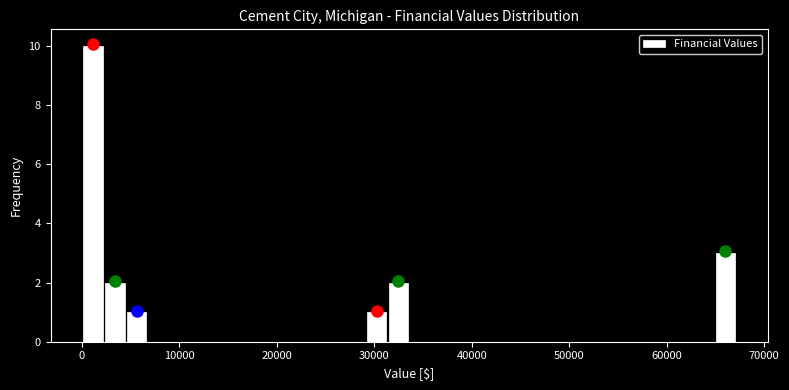

Around what value on the x-axis is the tallest bar? Give the approximate position of its centre, as read against the axis.

1000